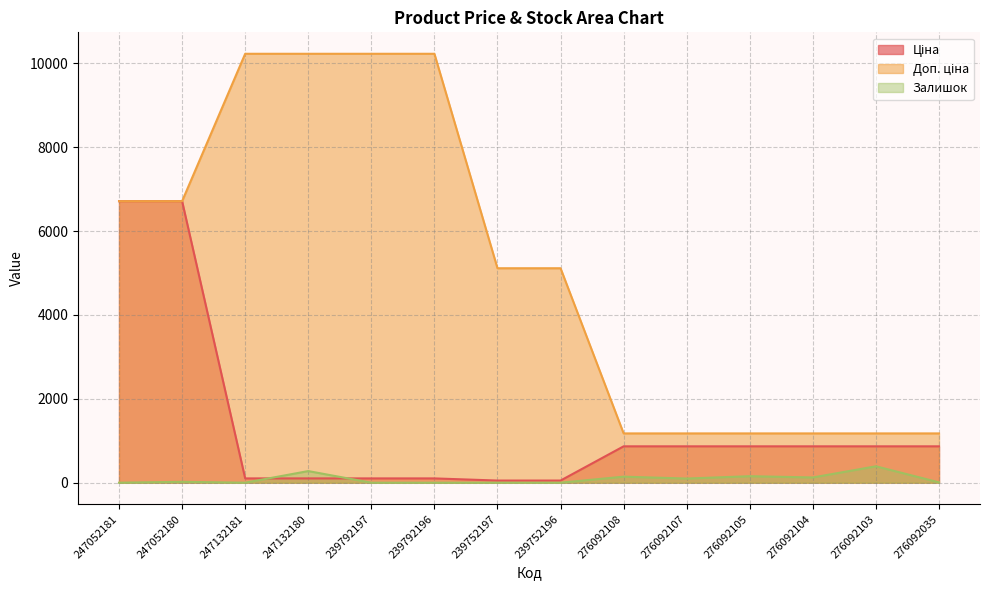

What is the approximate value of Доп. ціна at 276092108?

1175.3